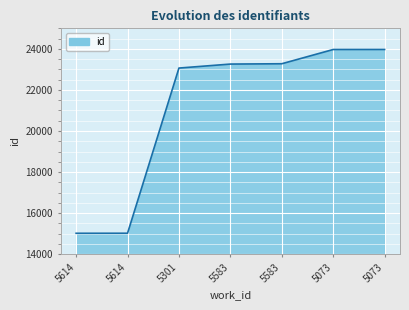

What is the smallest value displayed?

15022